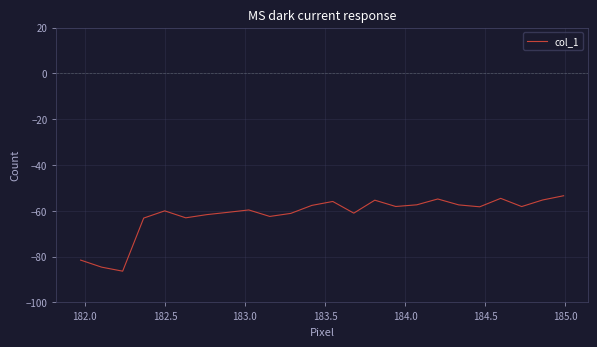

What is the difference between the maximum and minimum values?

32.9